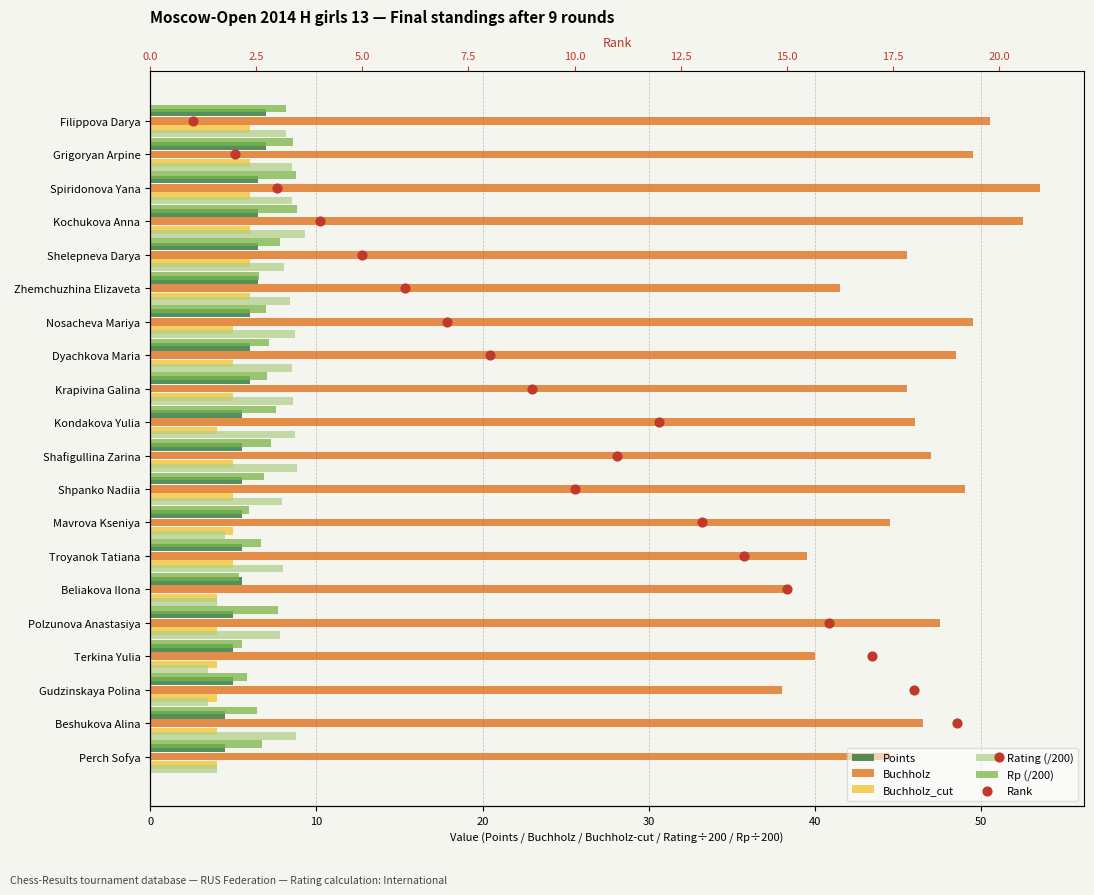

Which series has the largest Y range (max minus min)?

Rank